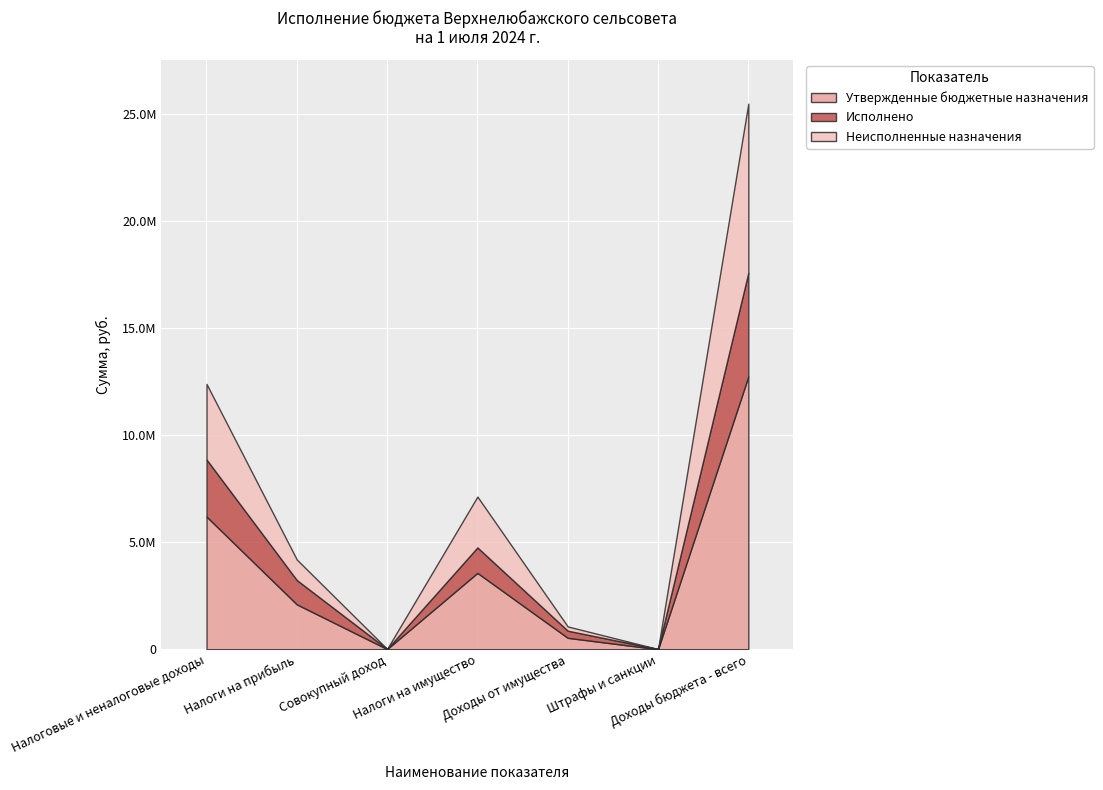

What are all the series names shown in the legend?

Утвержденные бюджетные назначения, Исполнено, Неисполненные назначения